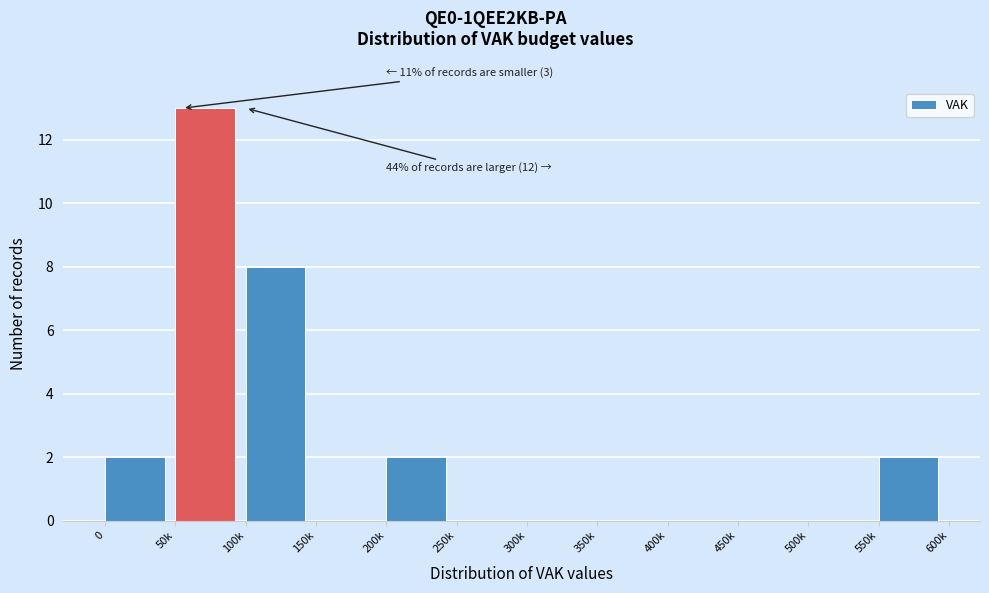

Which label corresponds to the largest value in the chart?

50k